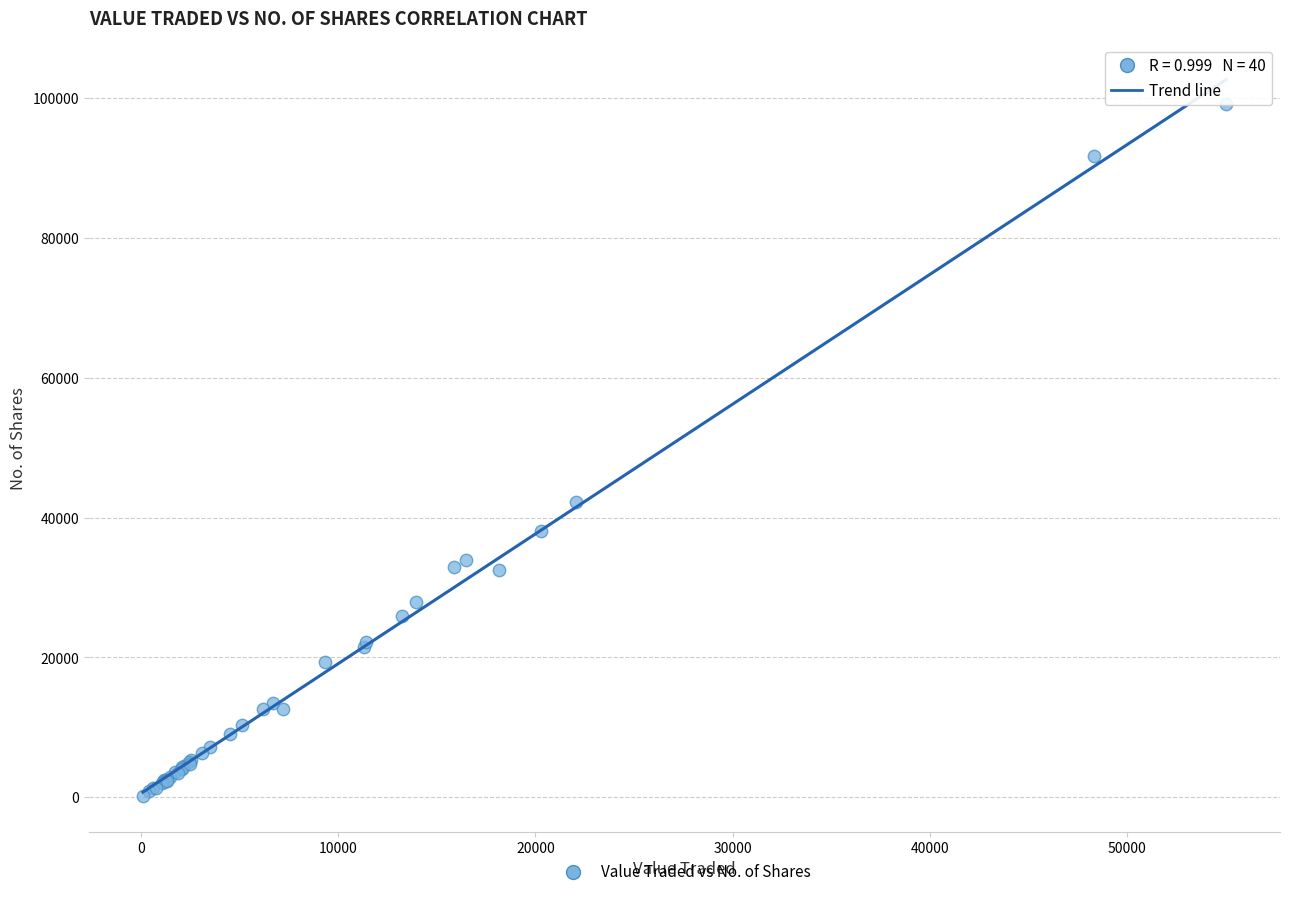

What Y value in the scatter plot is closest to 49733?

42204